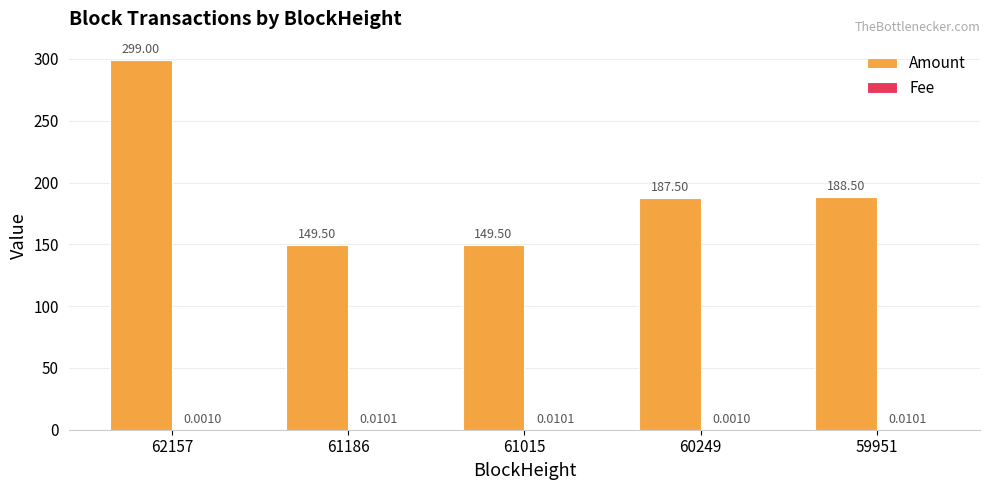

What is the maximum value shown in the chart?

299.0